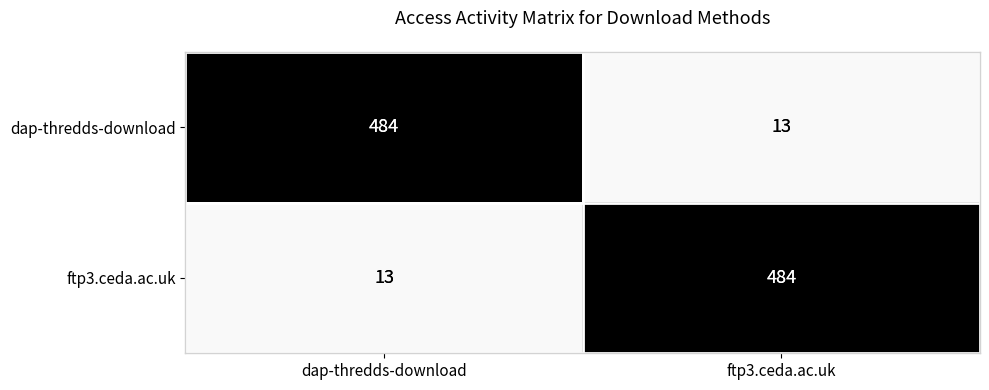

What is the sum of the dap-thredds-download values at ftp3.ceda.ac.uk and dap-thredds-download?

497